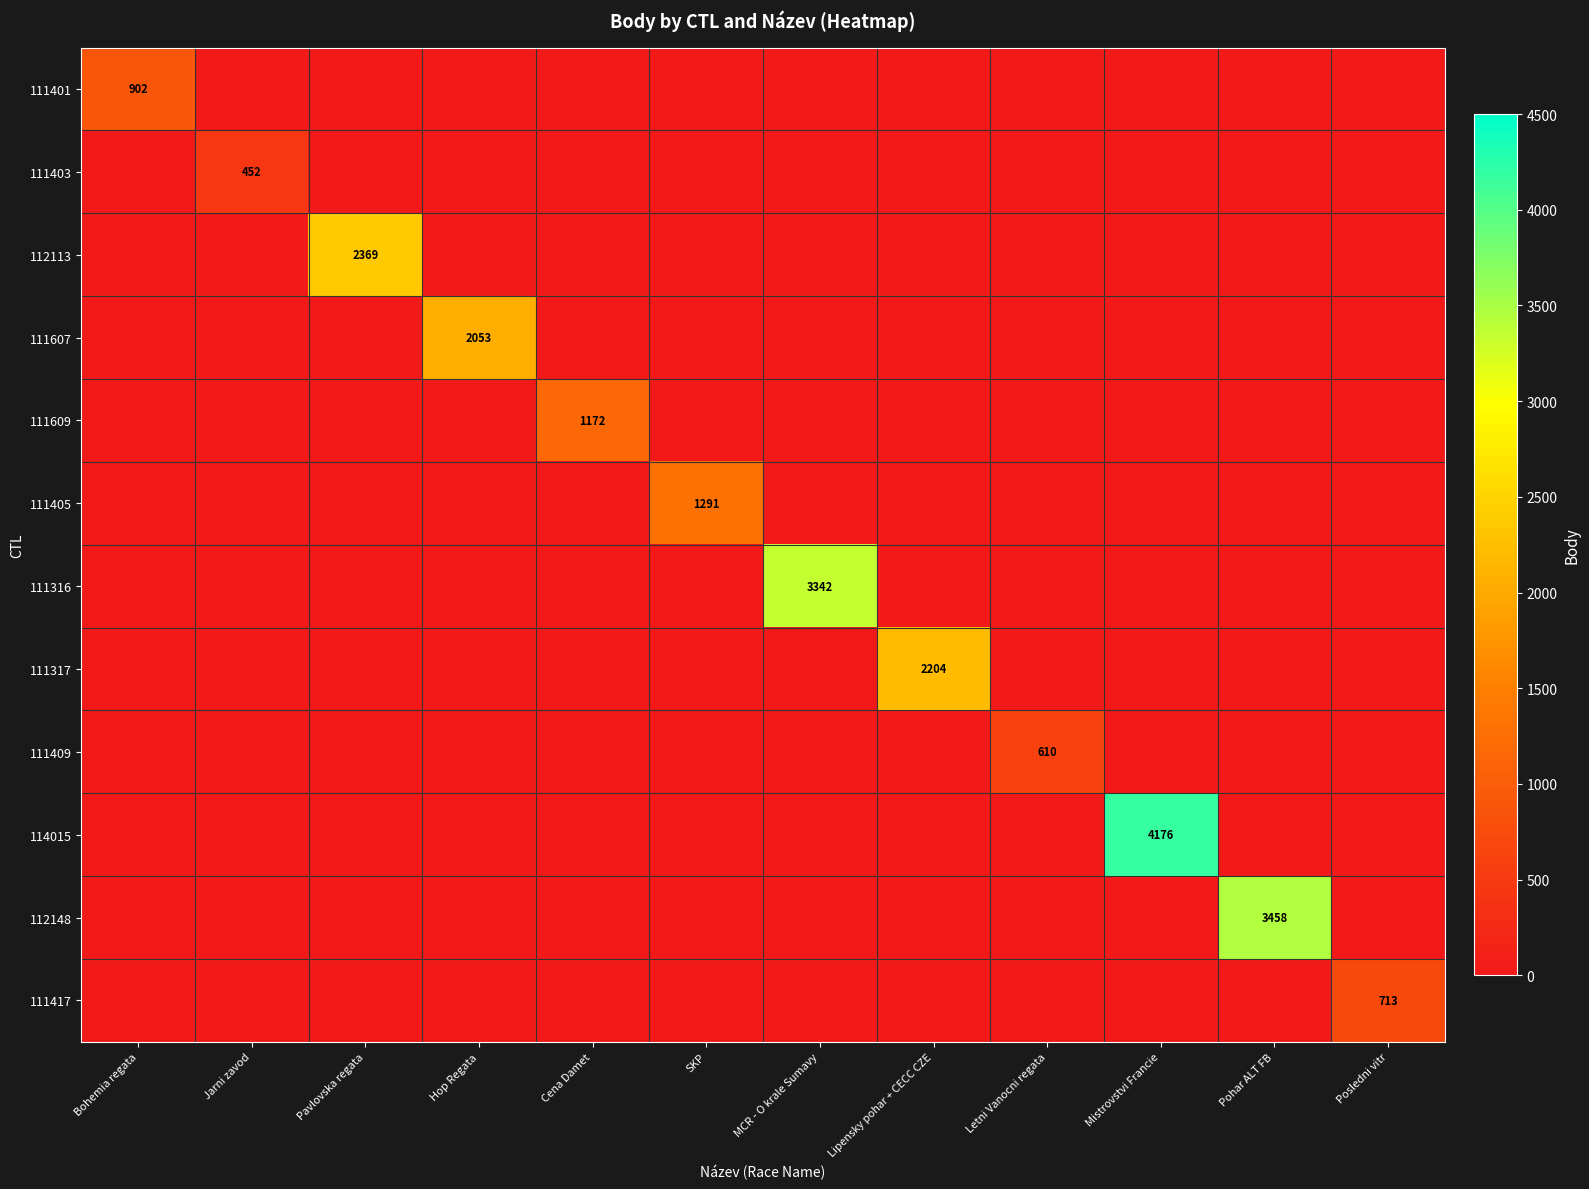

Is it true that 111607 equals 681 at Hop Regata?

False